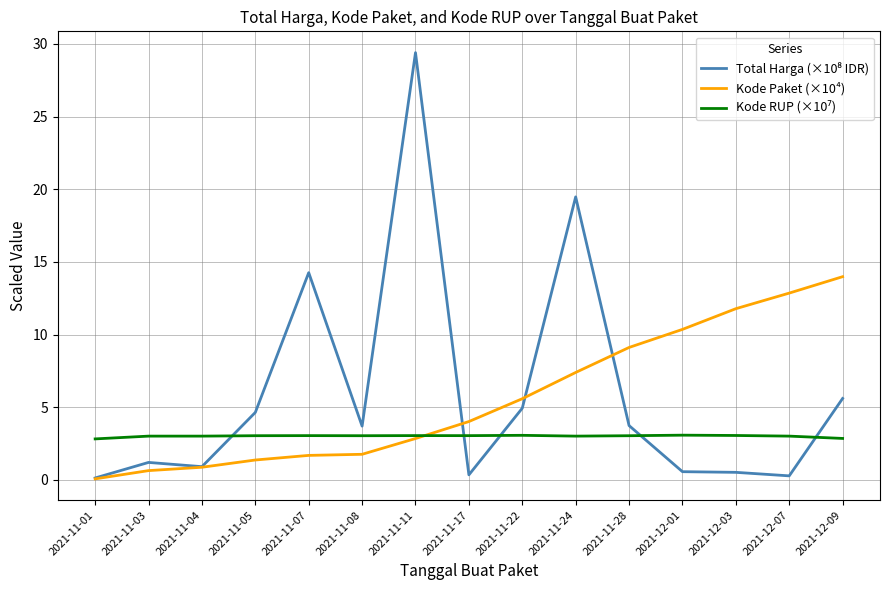

At which label does Kode Paket (×10⁴) reach its peak?

2021-12-09